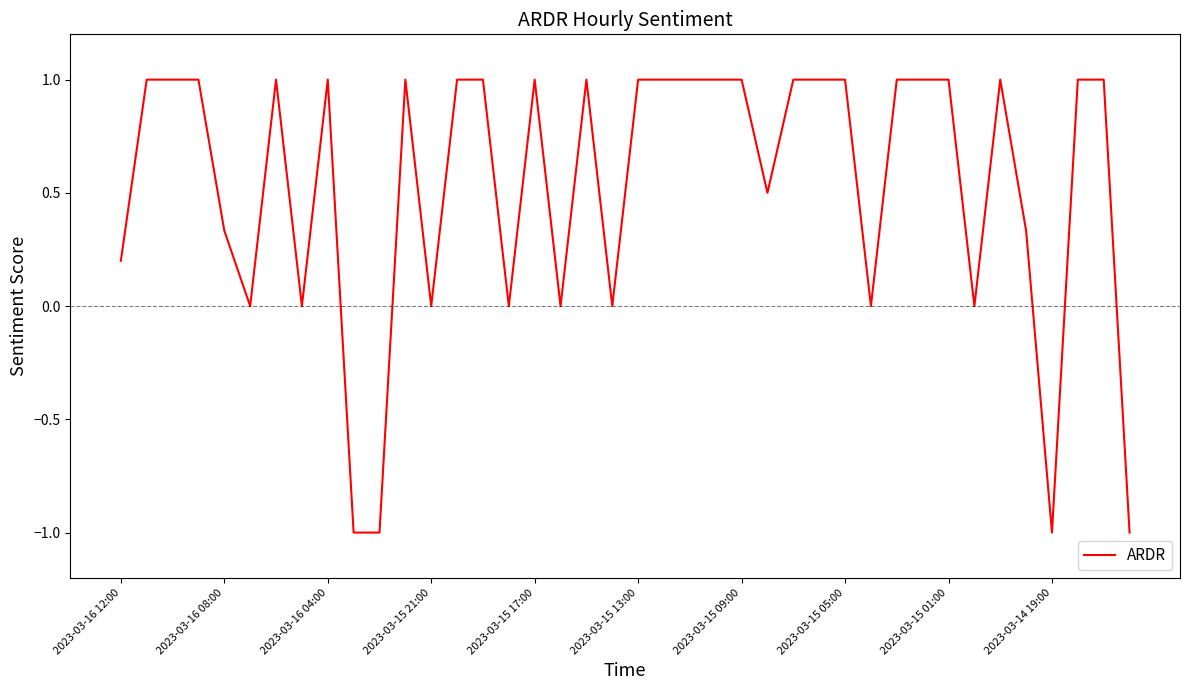

What is the maximum value shown in the chart?

1.0